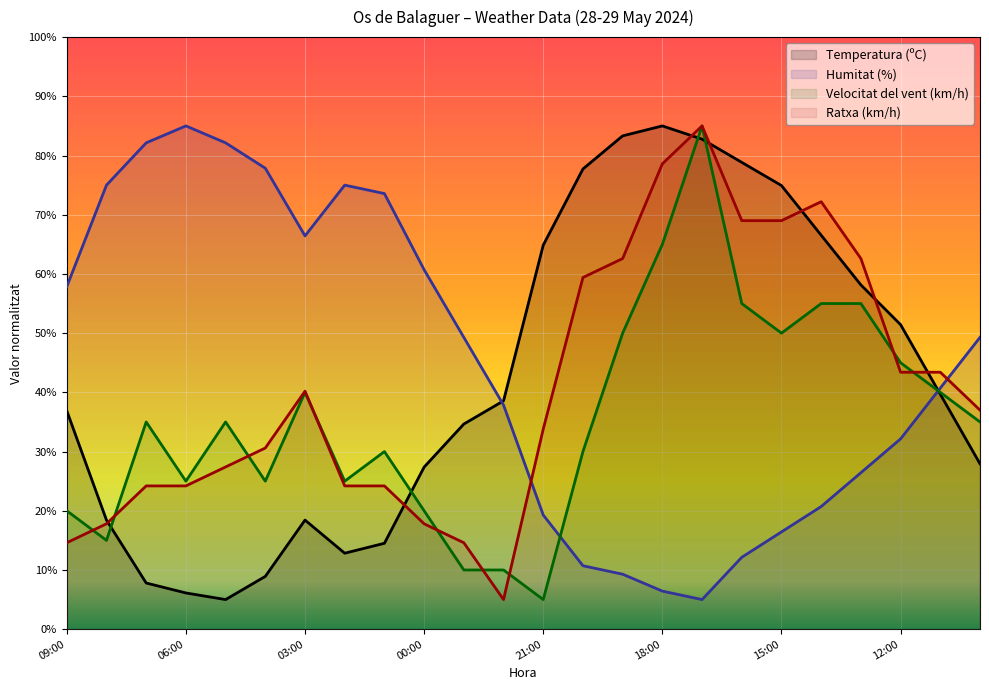

How many lines are shown in the chart?

4